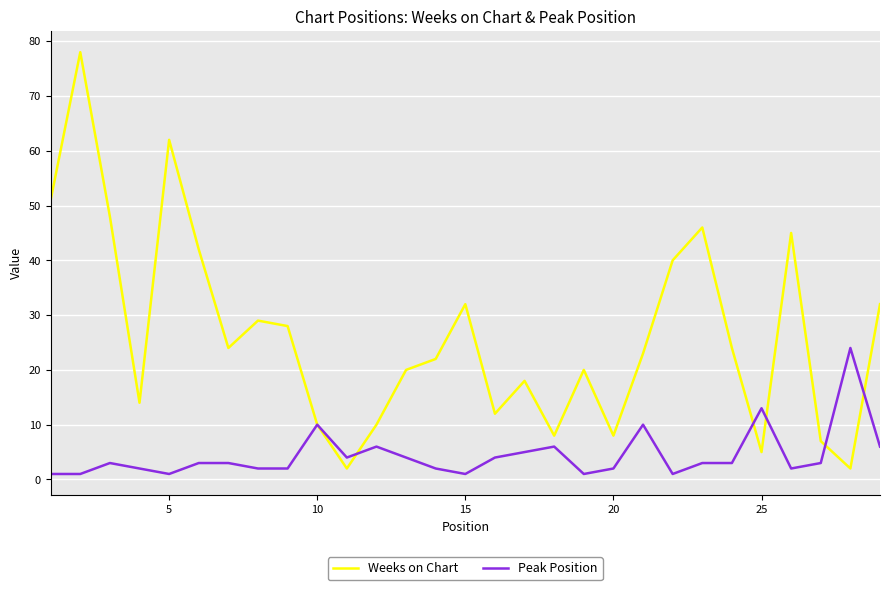

Which series has the largest range (max minus min)?

Weeks on Chart